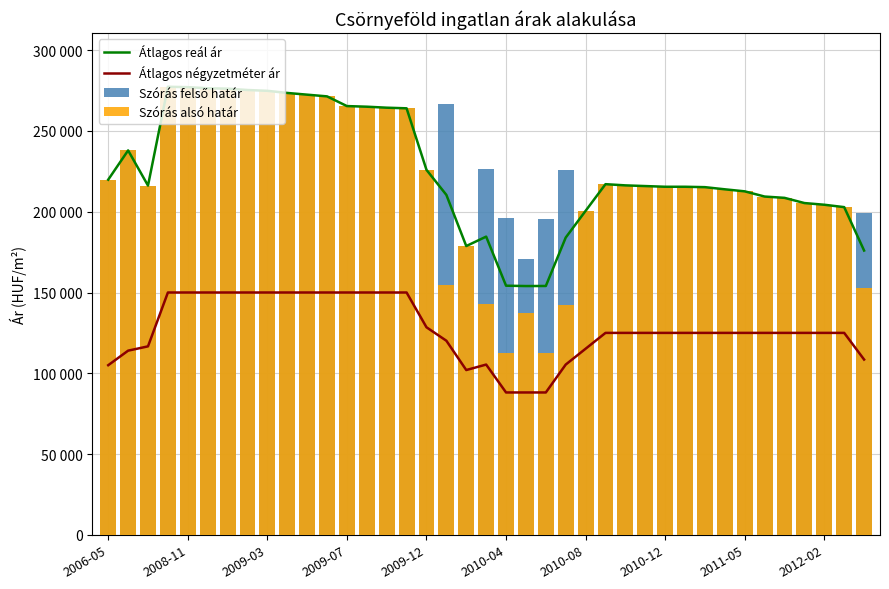

How many data points in Szórás felső határ are above 217053?

19